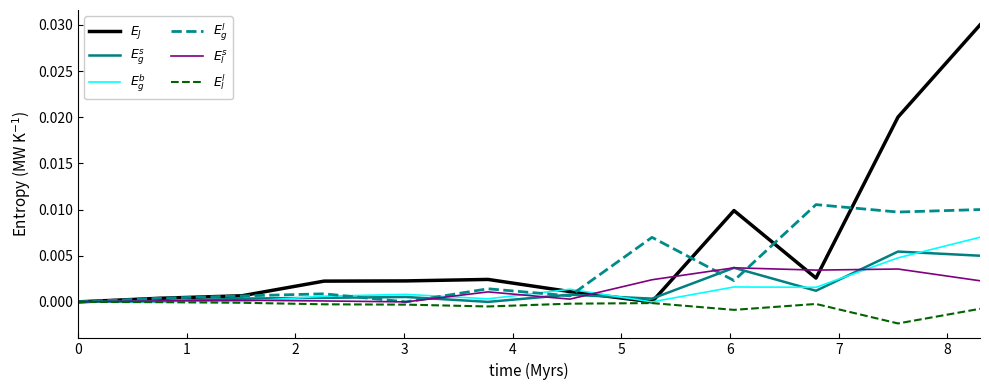

Count the number of data series in this chart.

6